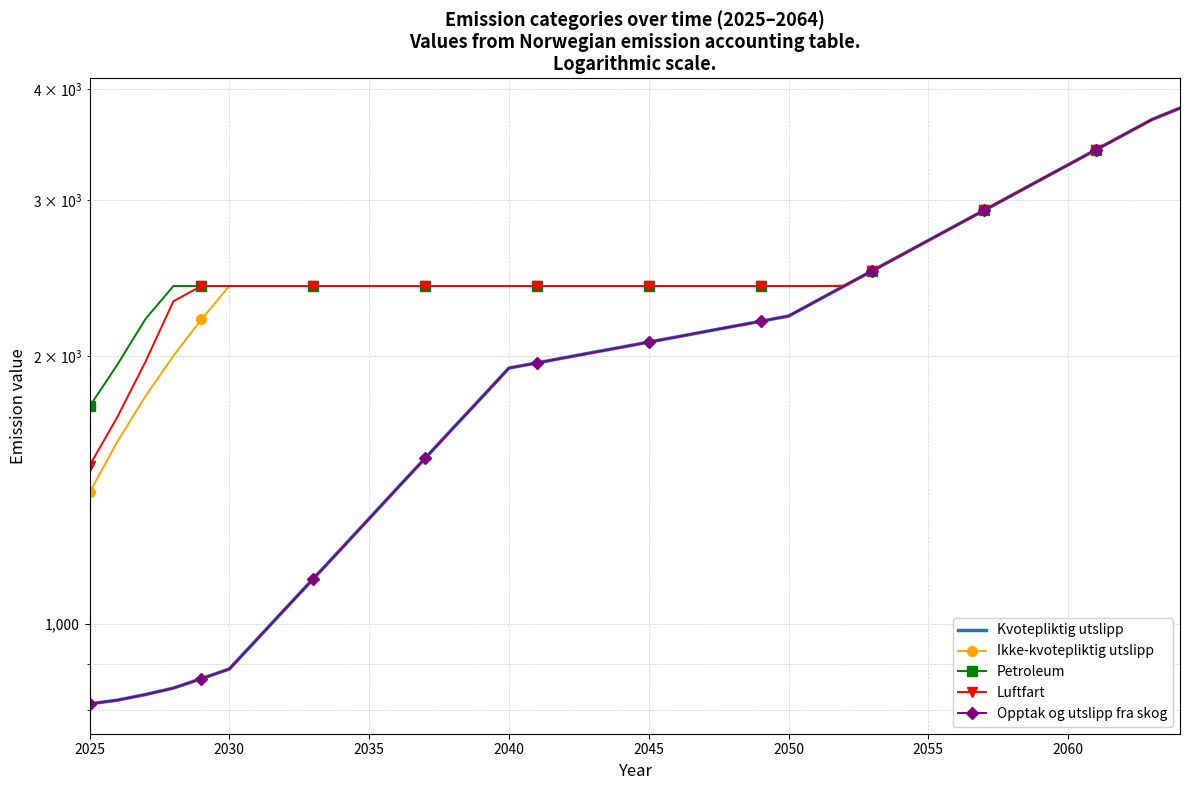

How many series are shown in this chart?

5